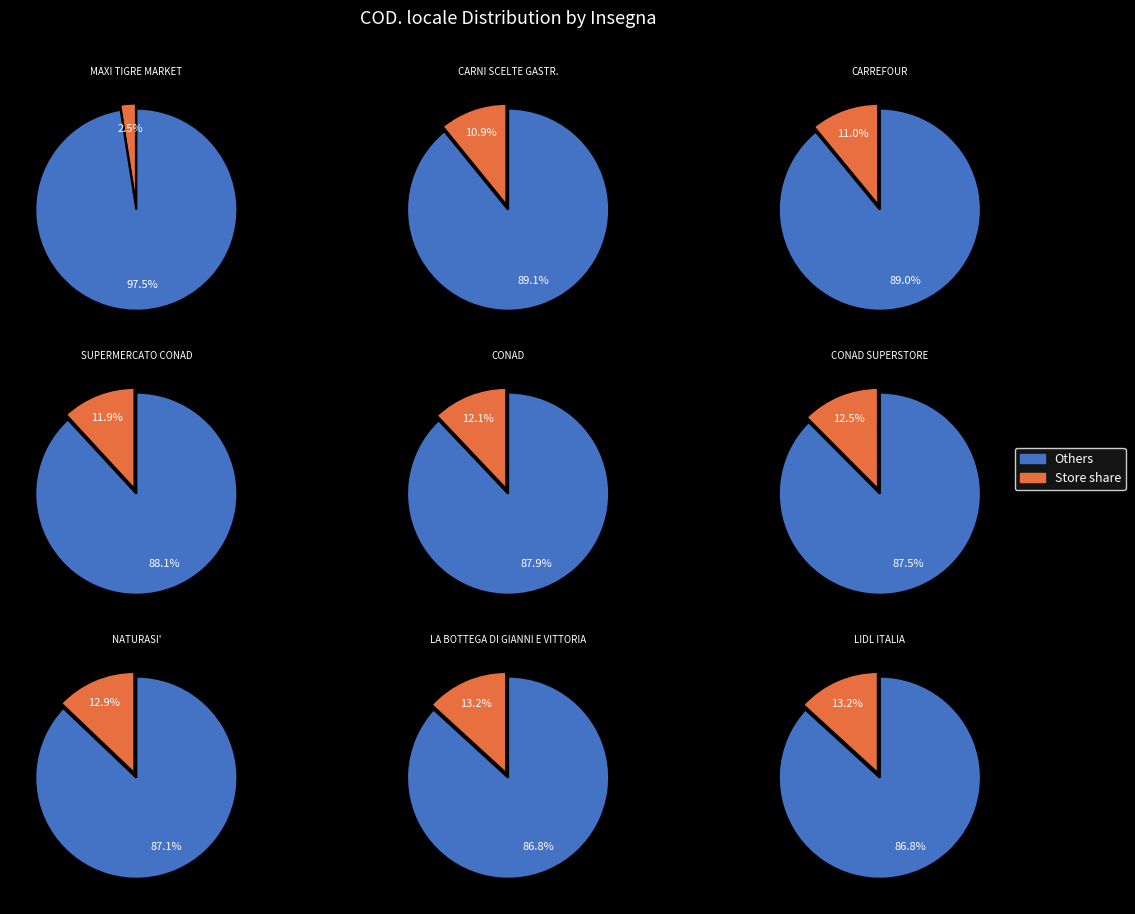

Which has a higher value, MAXI TIGRE MARKET or SUPERMERCATO CONAD?

SUPERMERCATO CONAD